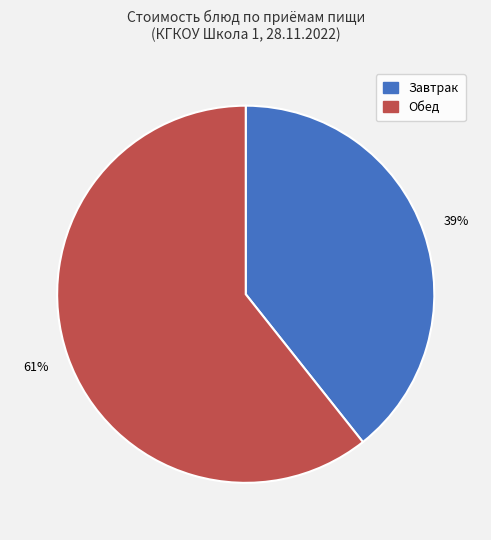

To the nearest percent, what is the average slice percentage?

50%